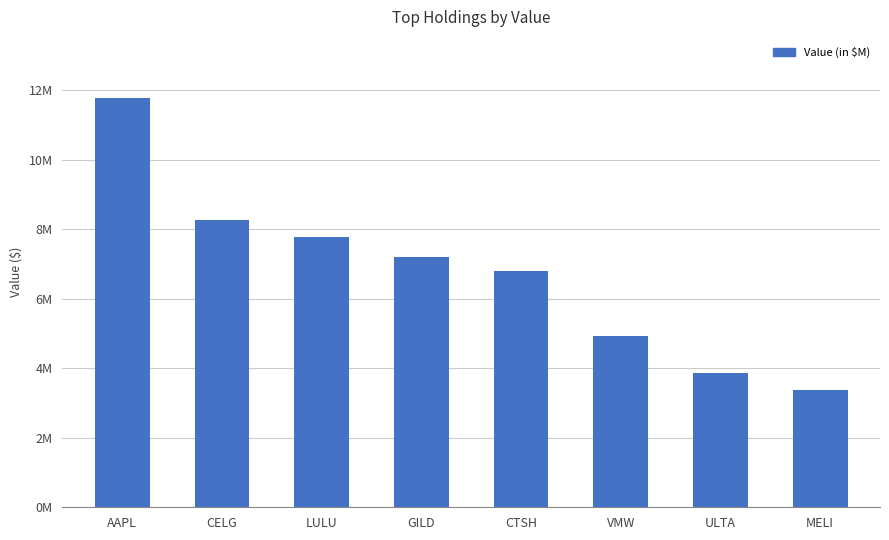

Which has a higher value, CTSH or CELG?

CELG